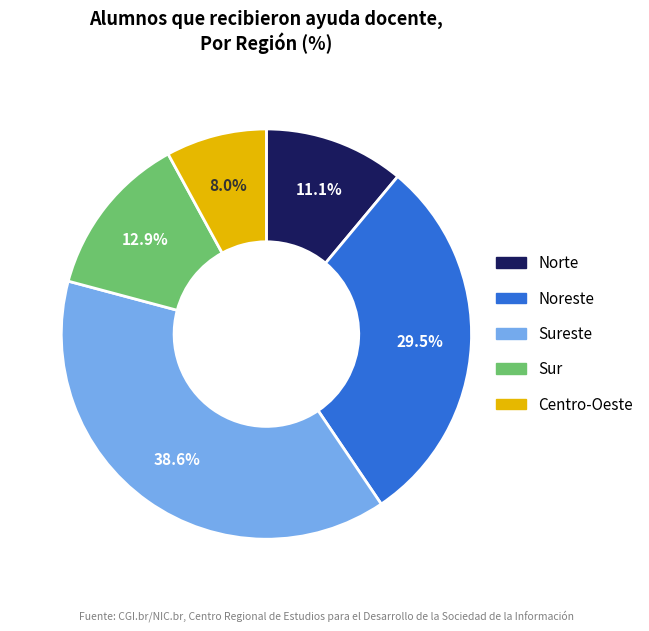

Between Norte and Sureste, which is larger?

Sureste